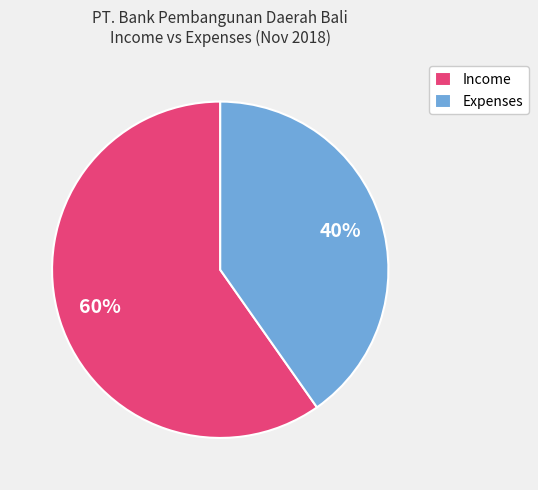

Rank the categories by value from highest to lowest.

Income, Expenses